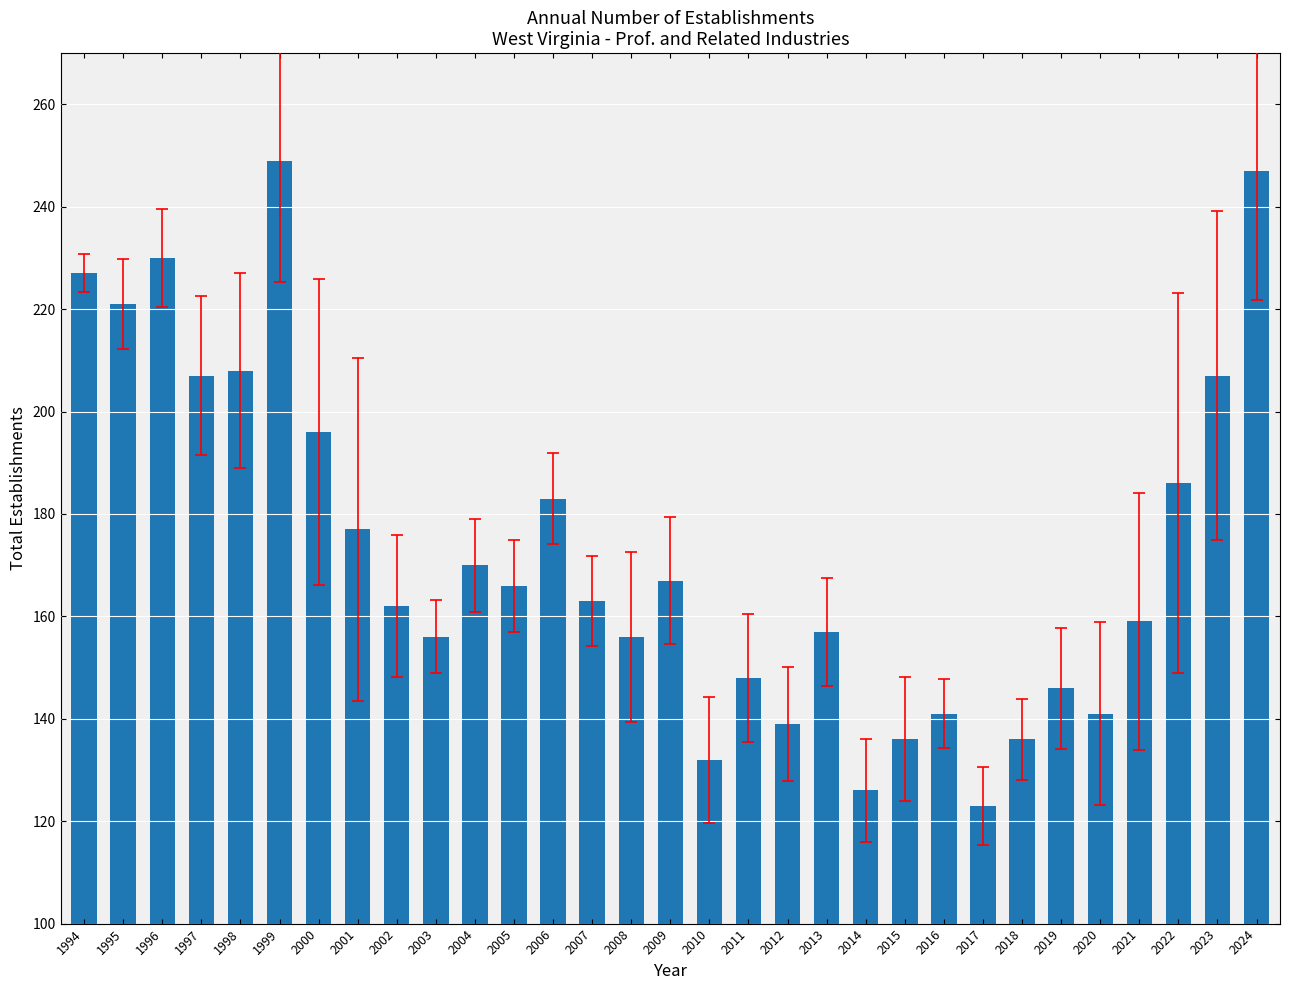

What is the sum of all values?

5362